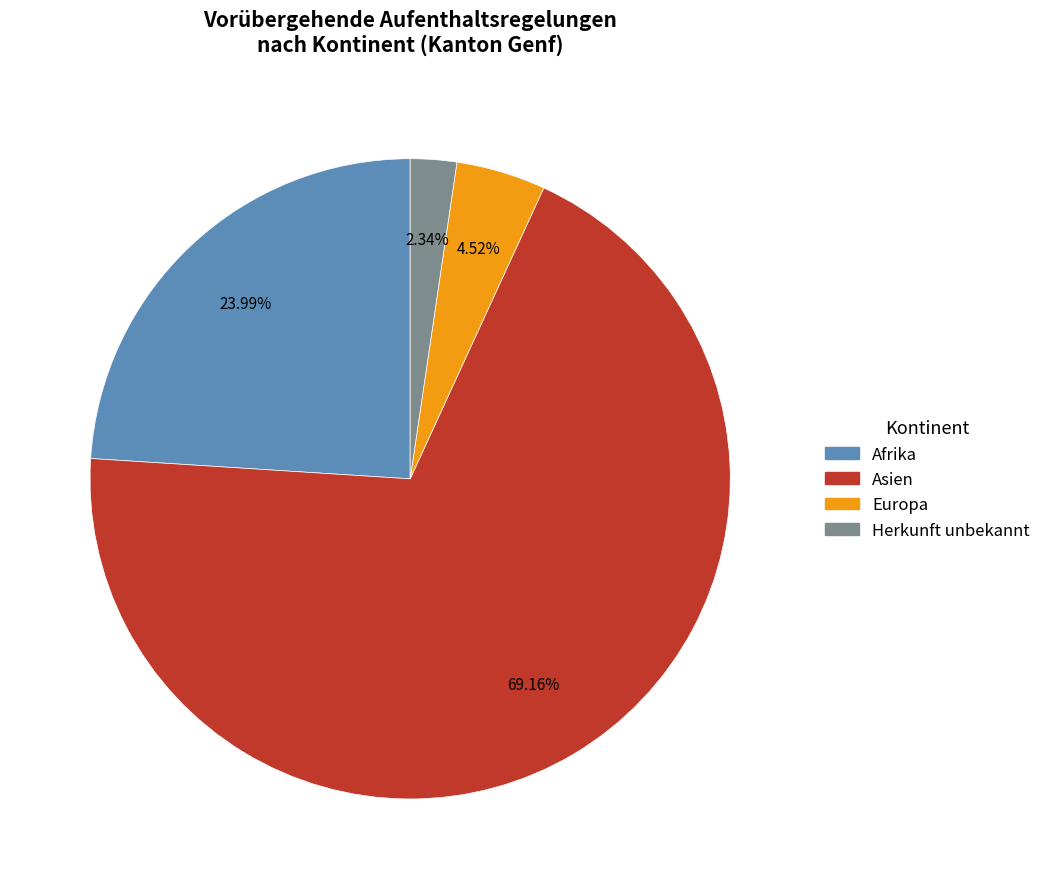

Is there a majority slice in this chart?

Yes